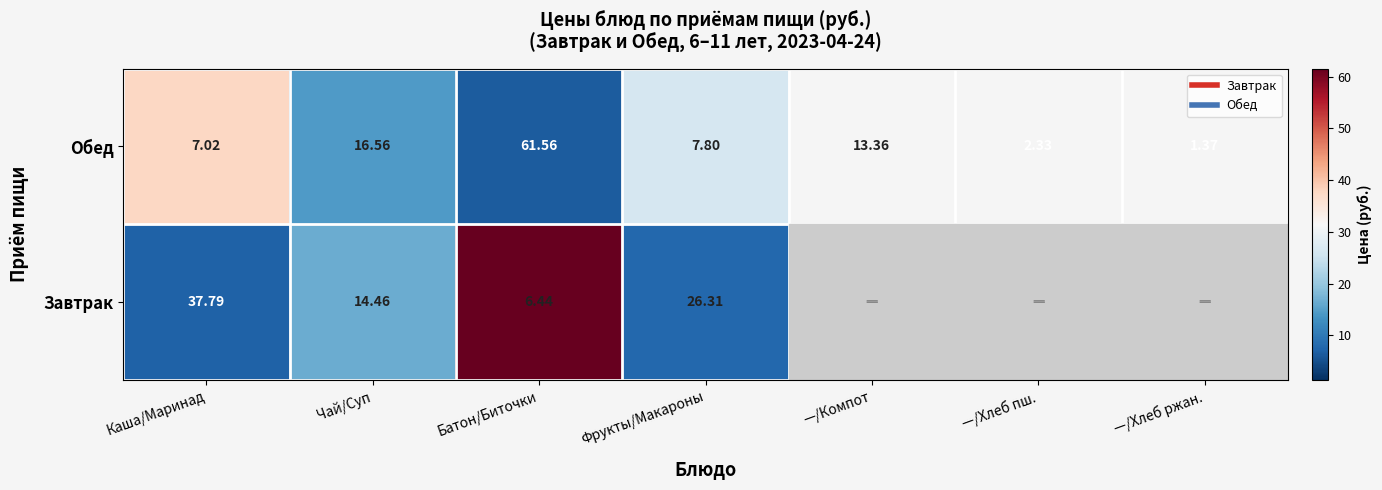

How many categories are shown in the chart?

7